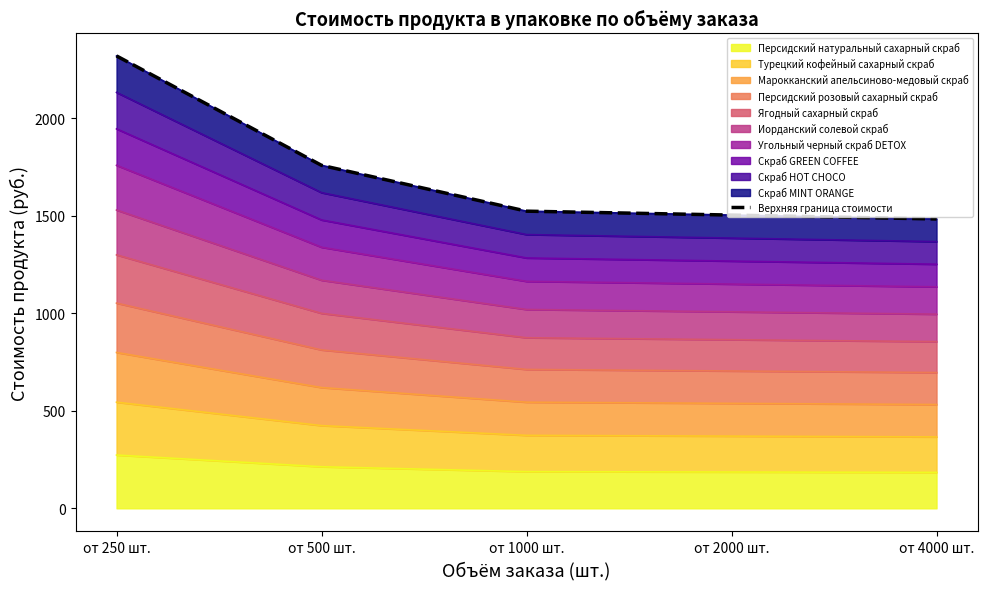

Does the chart have visible grid lines?

No